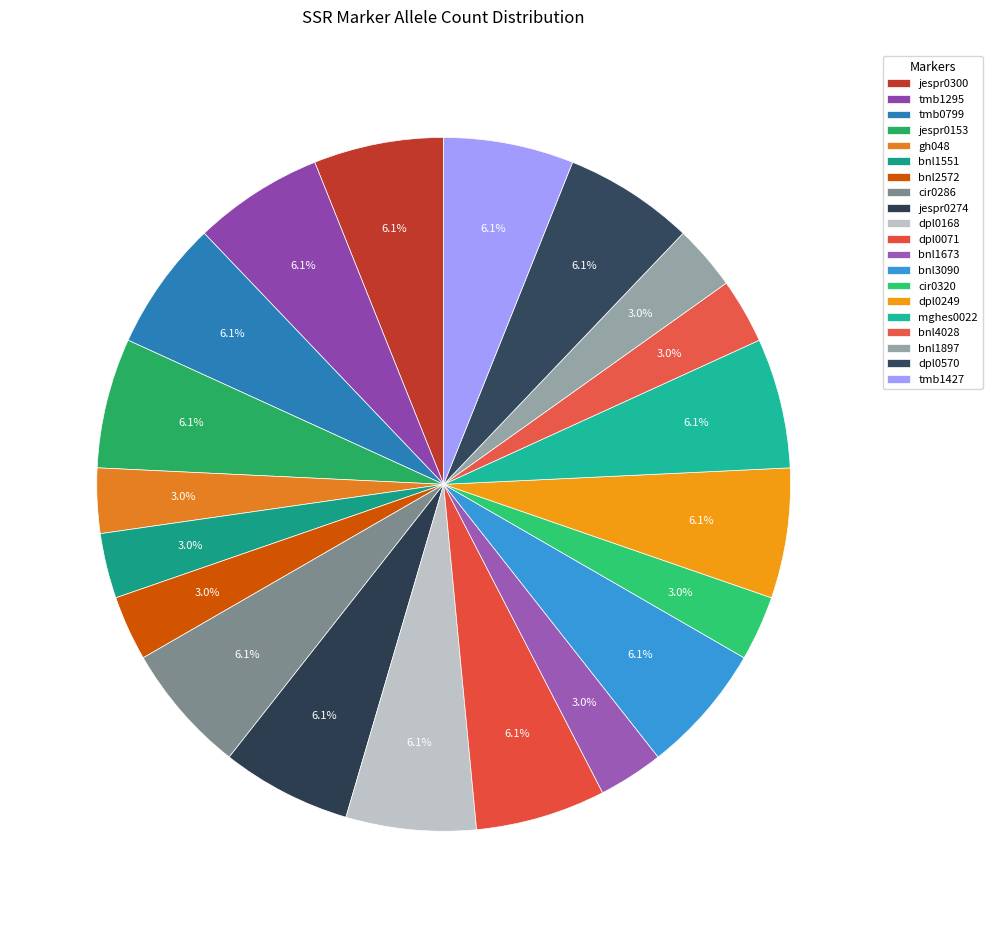

Count the number of slices in the pie.

20